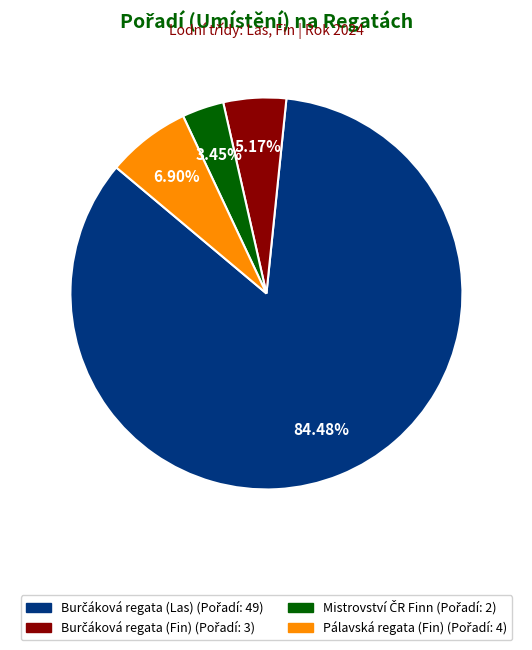

Does any single category account for the majority?

Yes